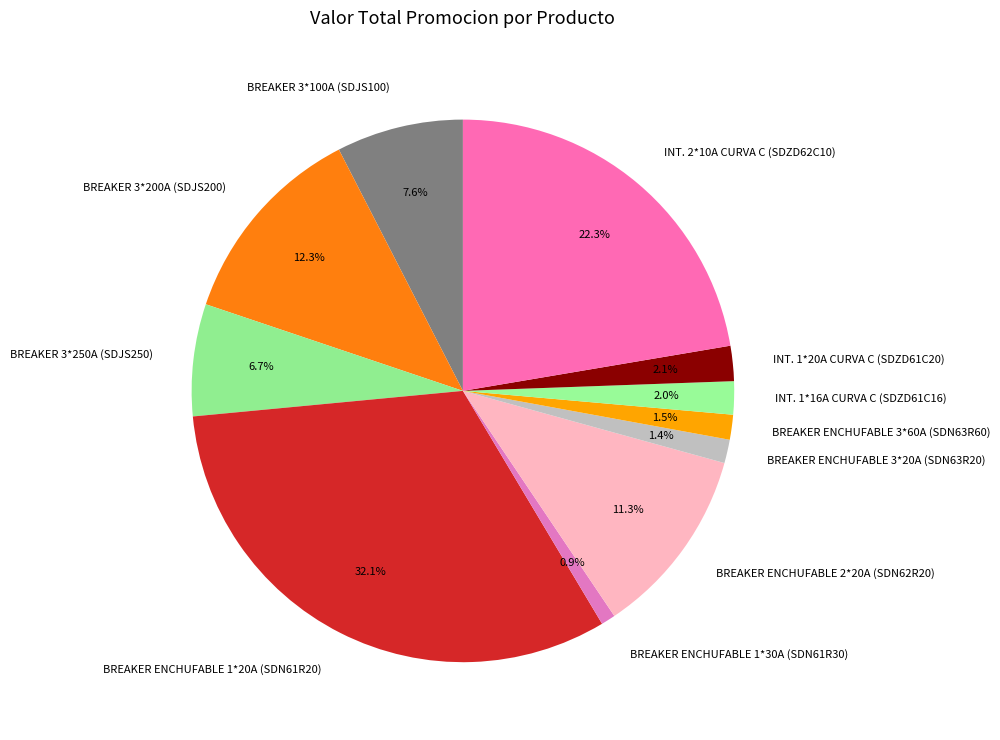

Do INT. 1*20A CURVA C (SDZD61C20) and BREAKER ENCHUFABLE 3*20A (SDN63R20) together represent more than half of the pie?

No